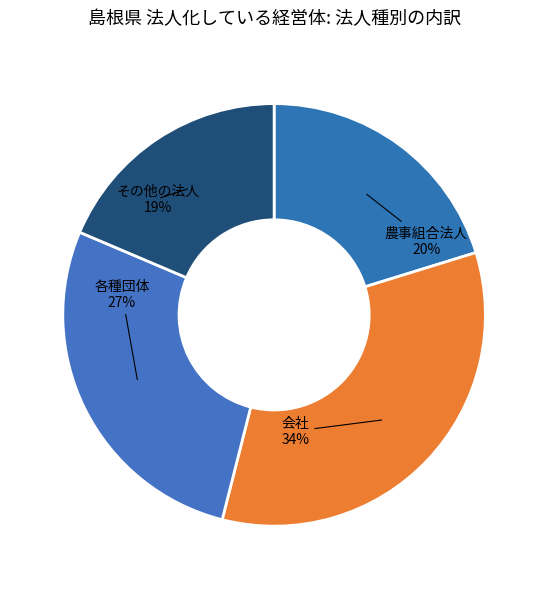

How many slices are in this pie chart?

4